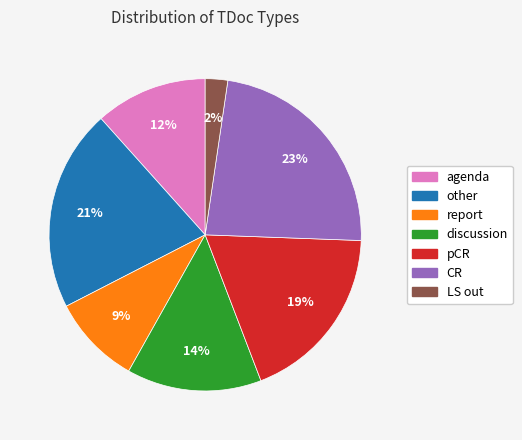

Between other and CR, which is larger?

CR